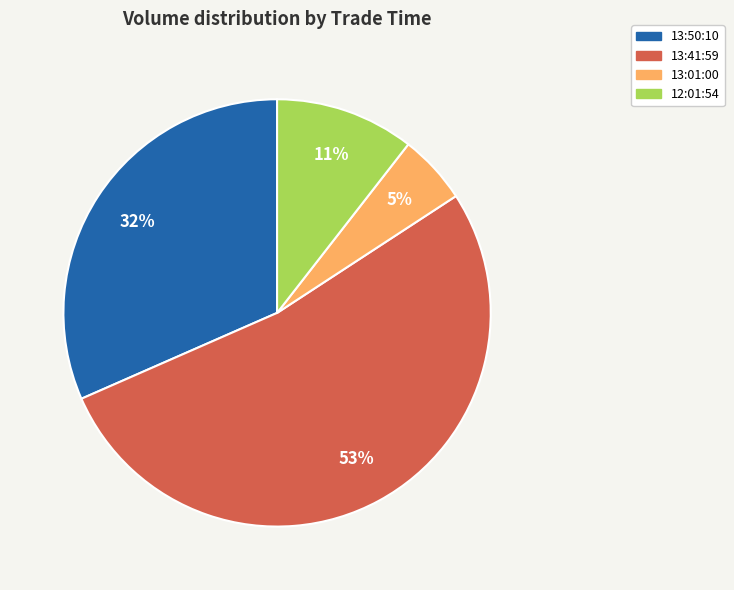

Combined, do 13:50:10 and 13:41:59 account for over 50%?

Yes